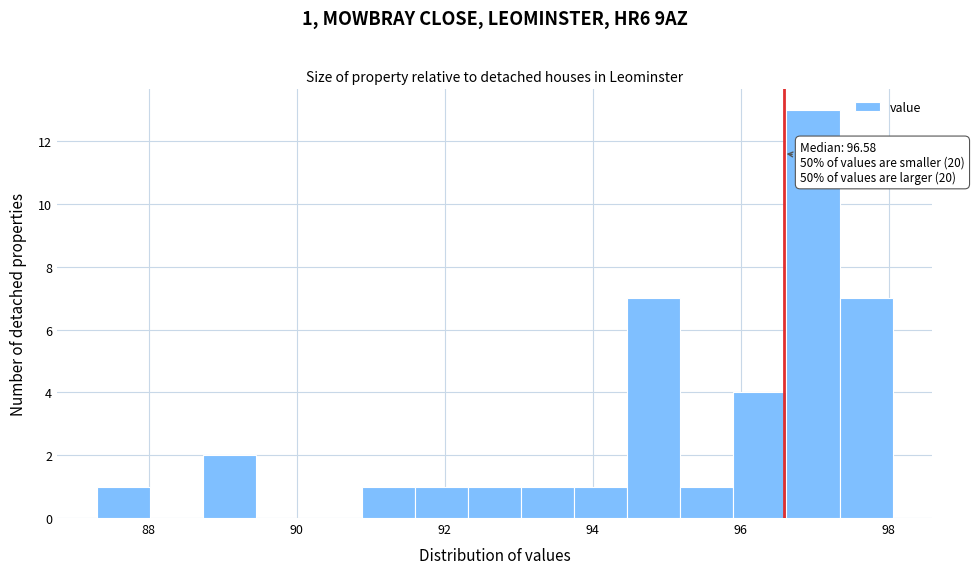

Around what value on the x-axis is the tallest bar? Give the approximate position of its centre, as read against the axis.

97.0